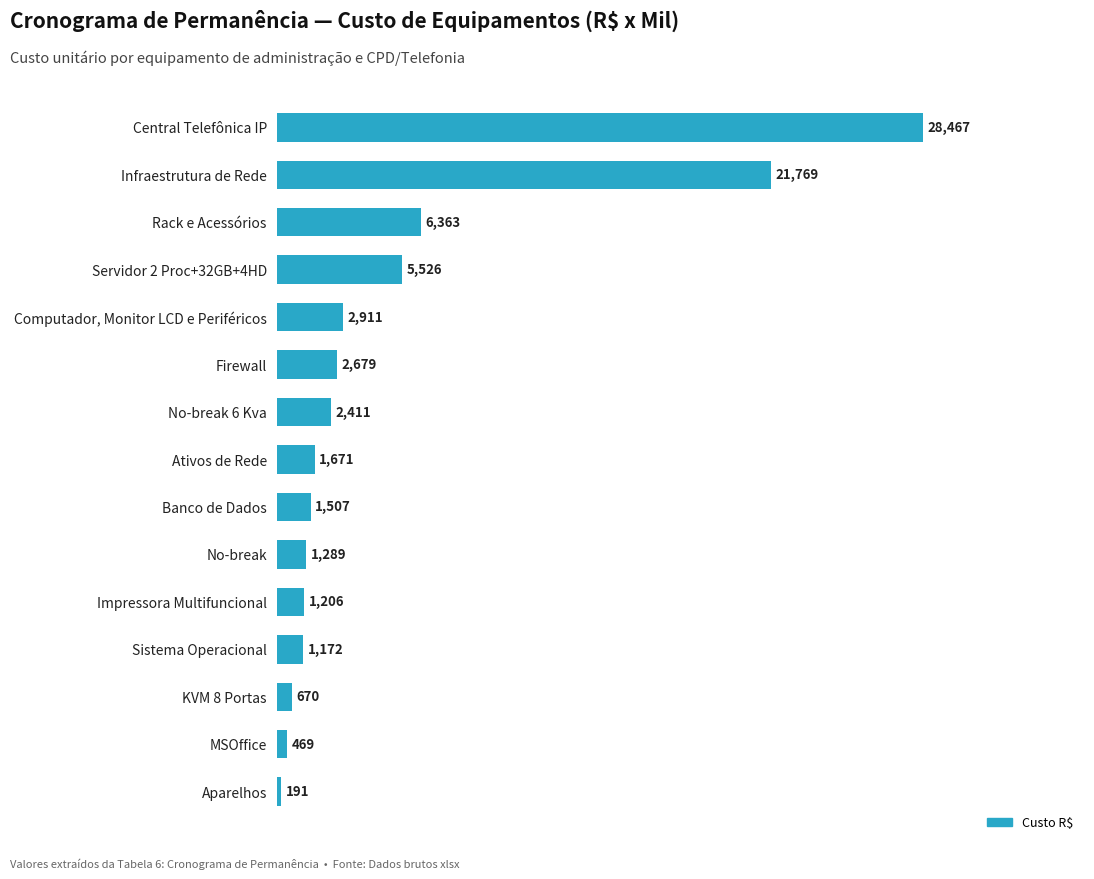

What is the sum of all values?

78300.8